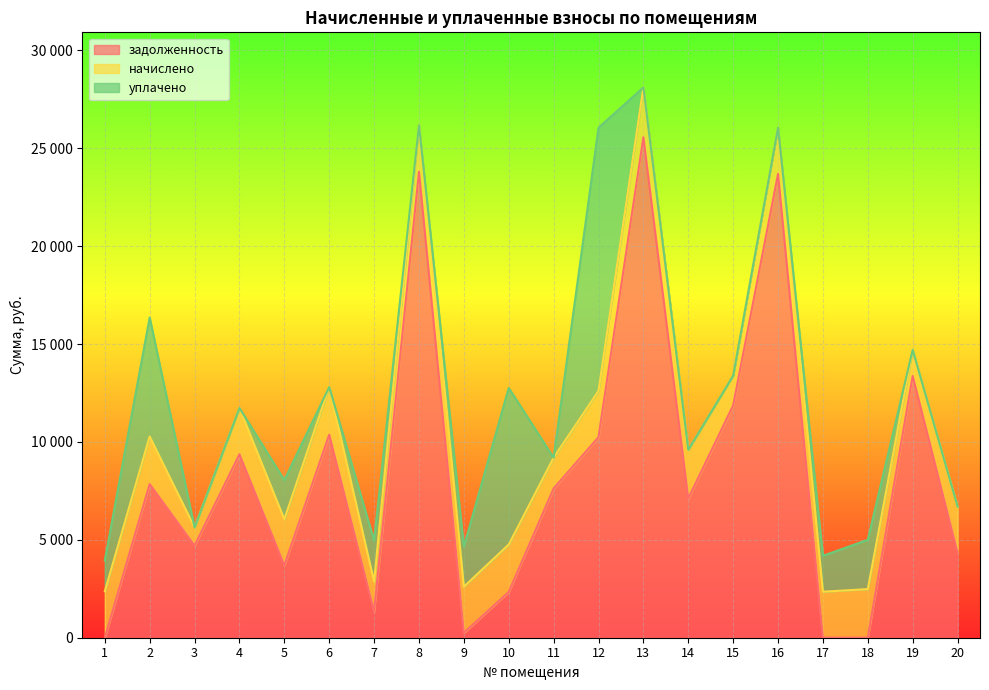

At which category is the sum across all series the highest?

13